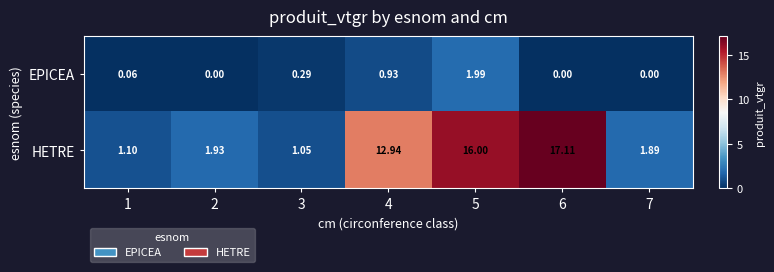

Rank the series at 3 from highest to lowest value.

HETRE, EPICEA